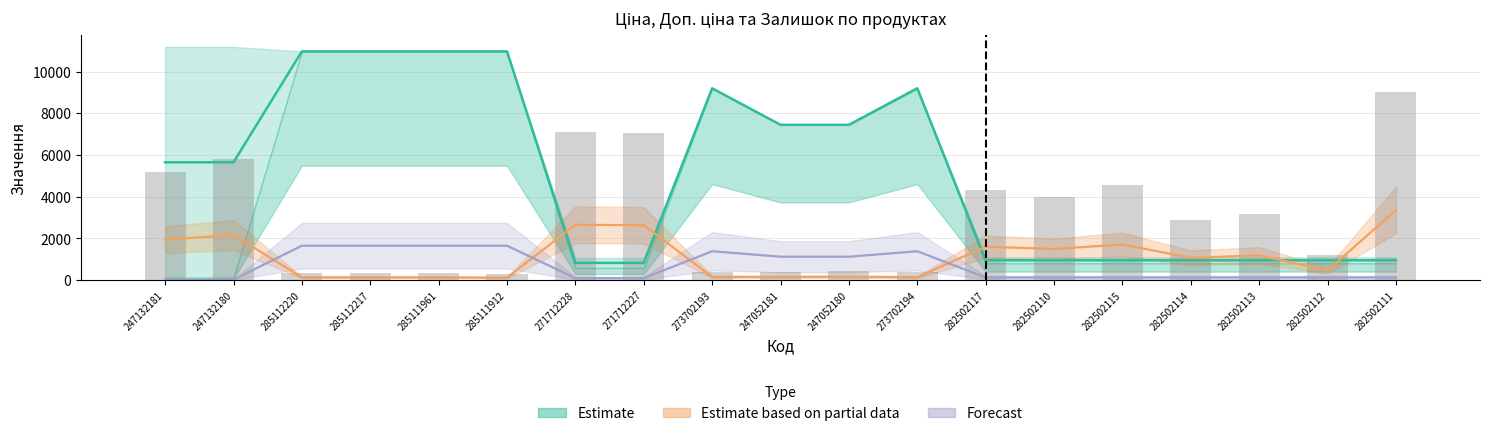

Is the value of Залишок at 247052180 greater than the value of Ціна at 285111912?

No